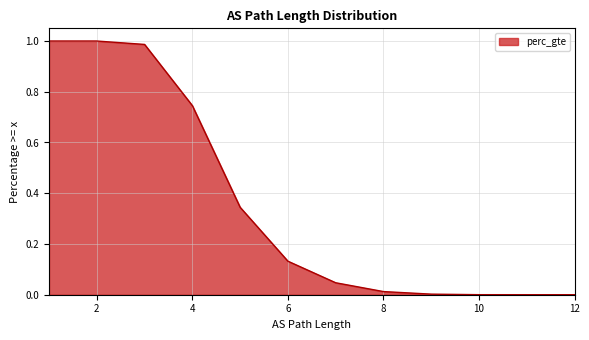

What is the change in value from 4 to 6?

-0.6